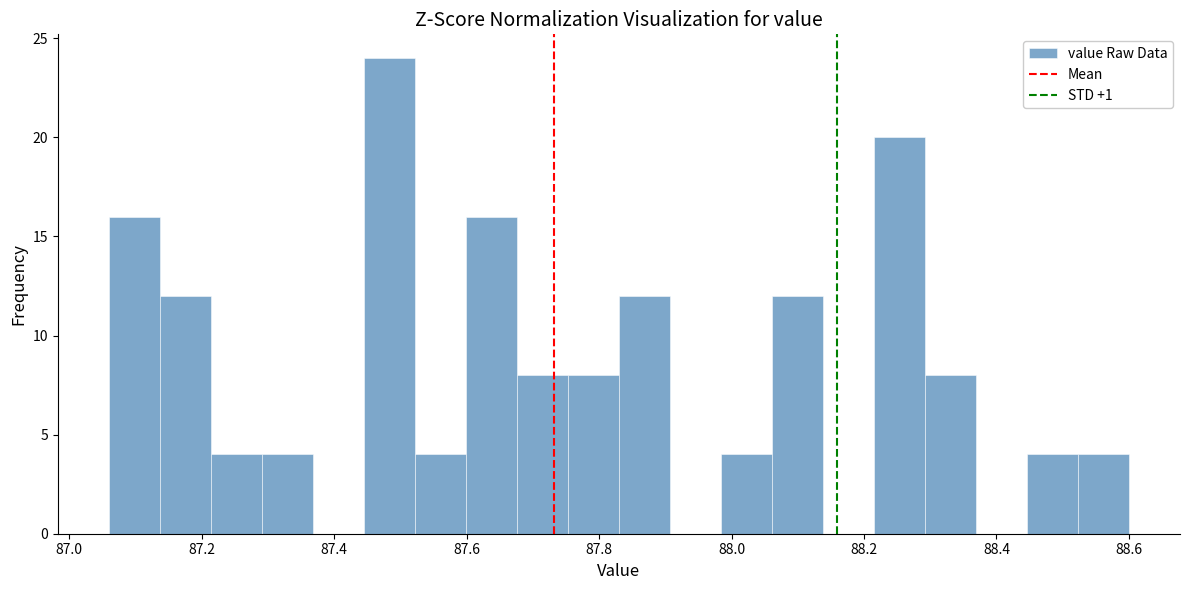

Around what value on the x-axis is the tallest bar? Give the approximate position of its centre, as read against the axis.

87.48